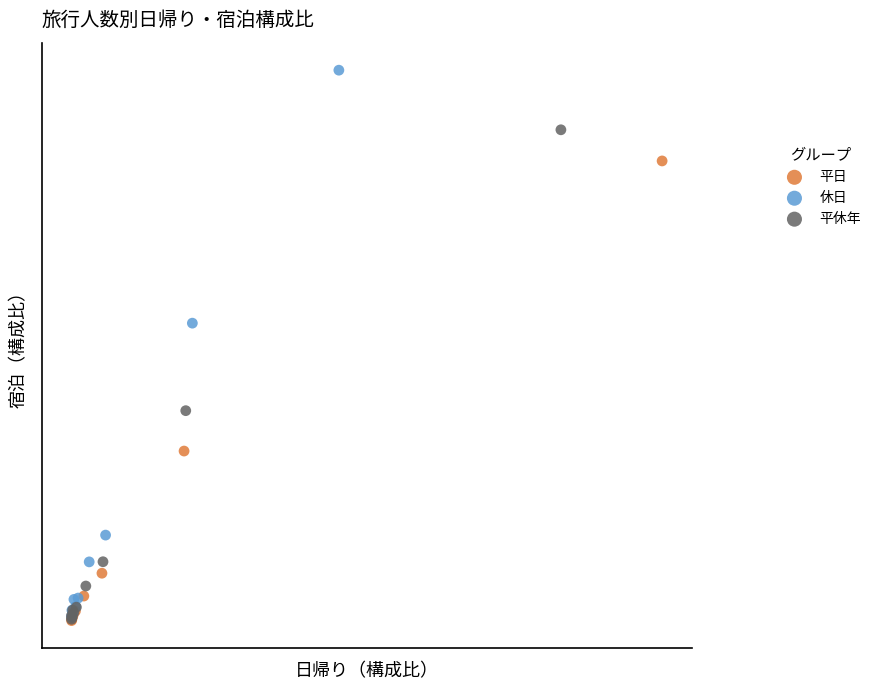

What are all the series names shown in the legend?

平日, 休日, 平休年